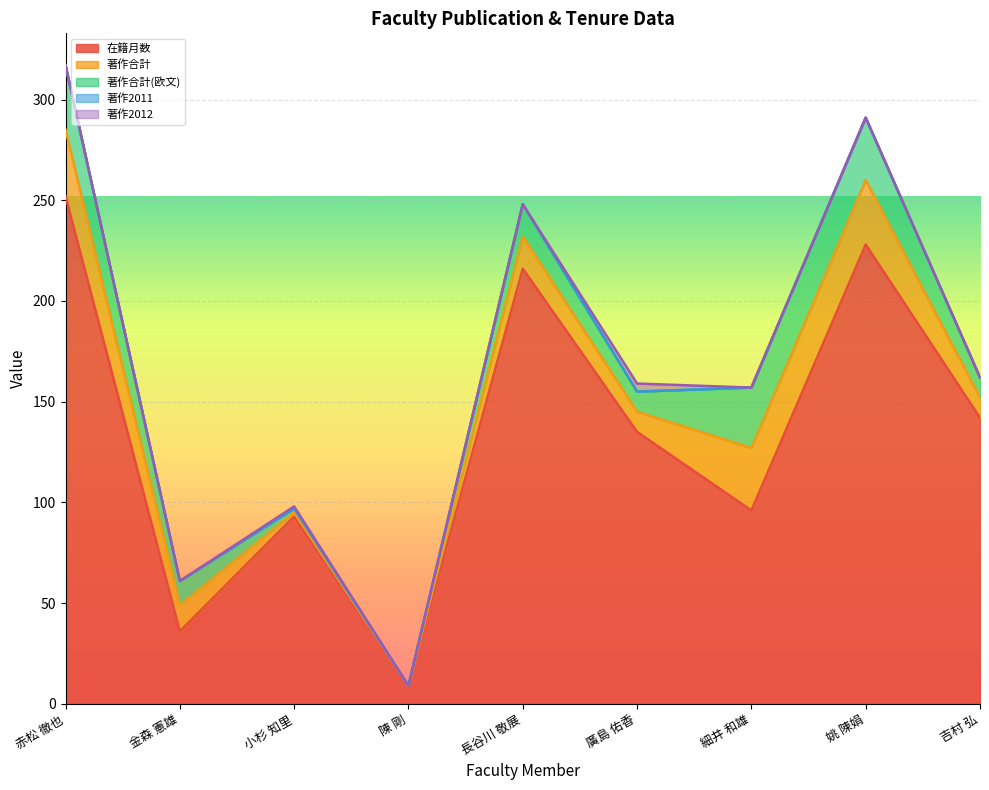

What is the maximum value for 在籍月数?

252